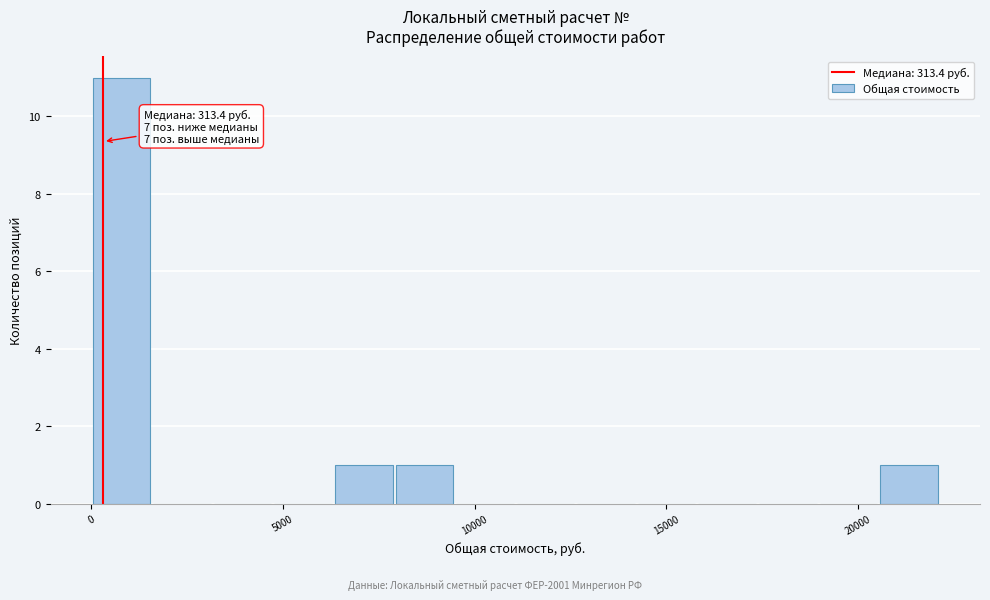

Read against the x-axis, roughly where is the centre of the tallest bar?

1000